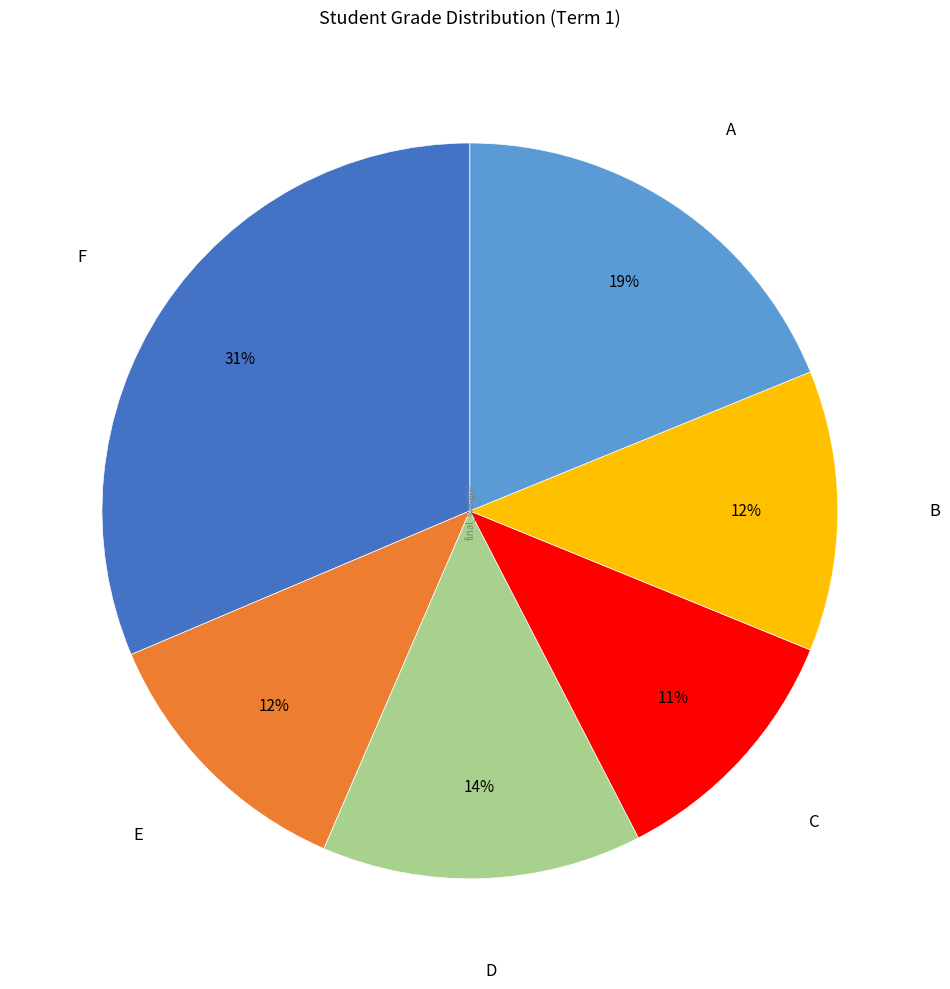

To the nearest percent, what is the average slice percentage?

17%